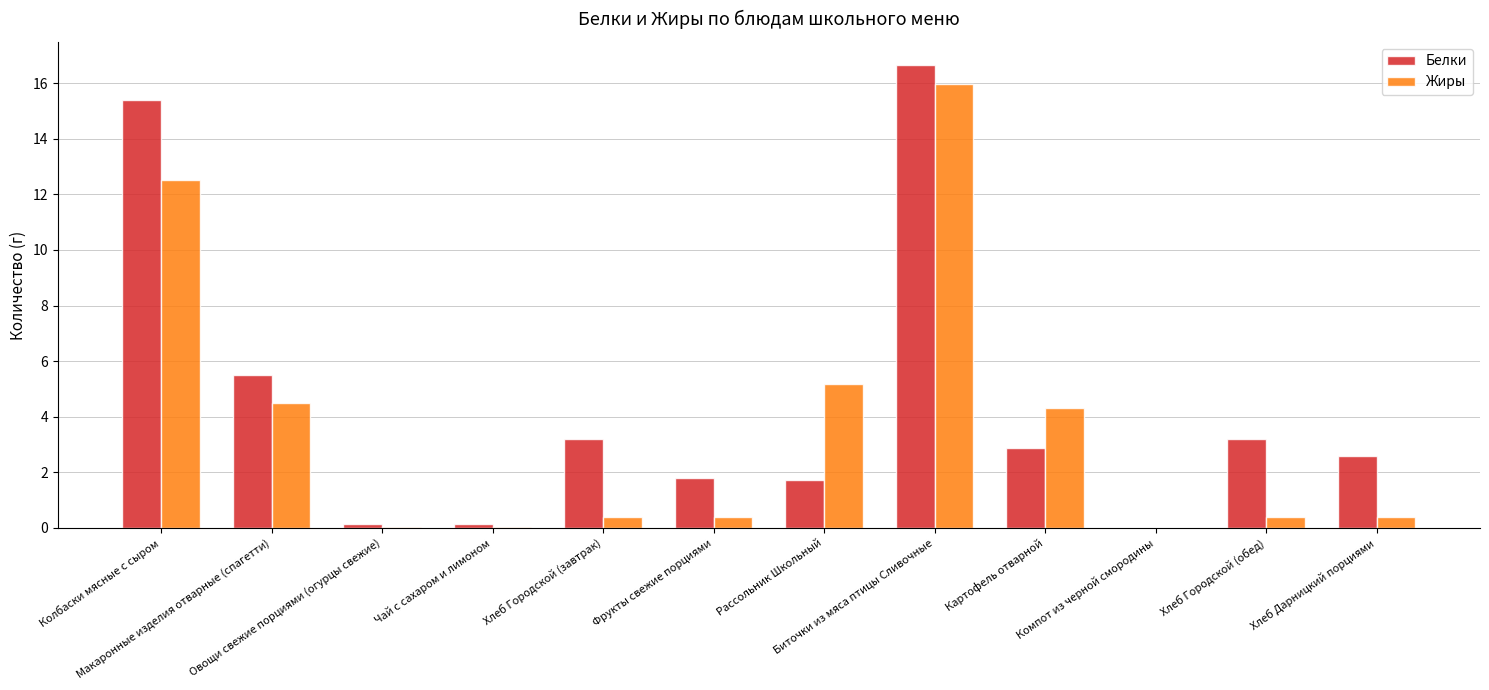

What is the sum of all Жиры values?

44.1